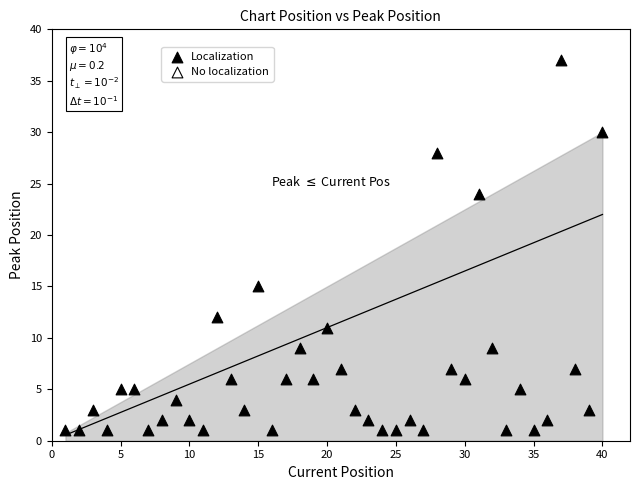

What Y value in the scatter plot is closest to 19?

15